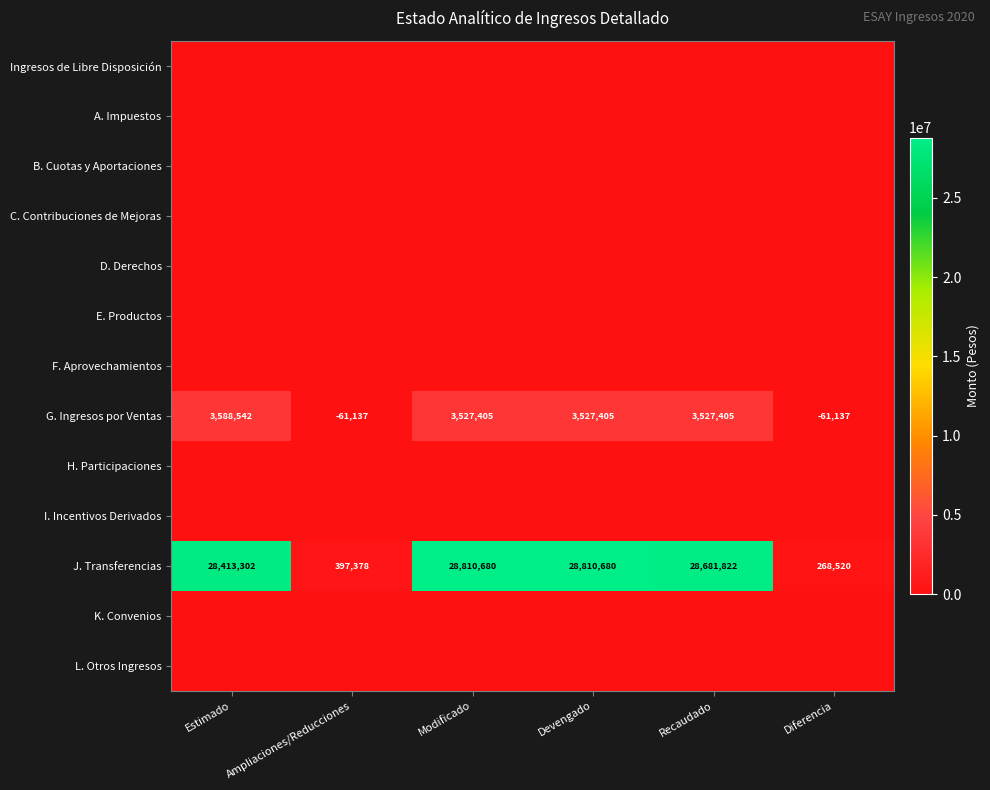

Is it true that J. Transferencias equals 38580572 at Modificado?

False